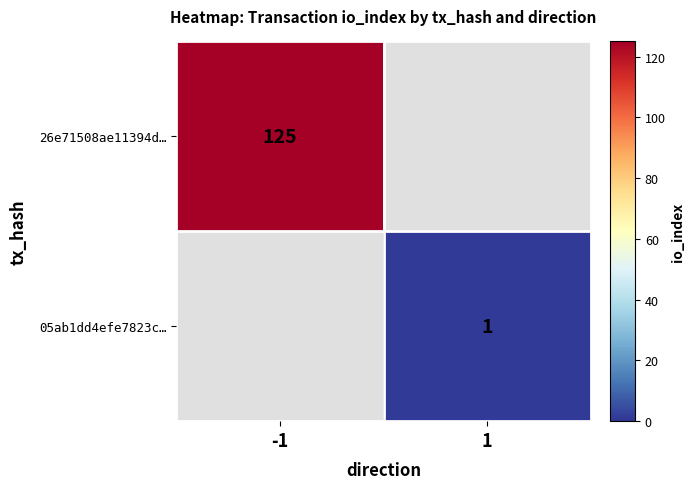

The 05ab1dd4efe7823c… series shows 1 at 1. True or false?

True